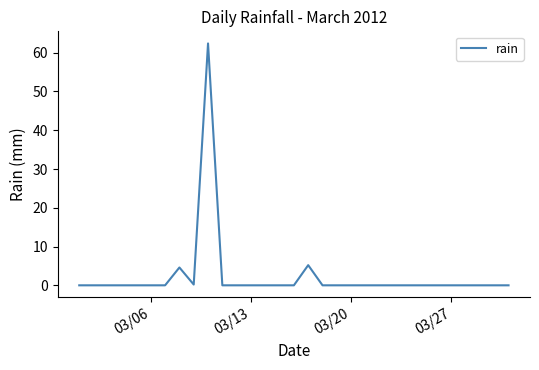

What is the maximum value shown in the chart?

62.4